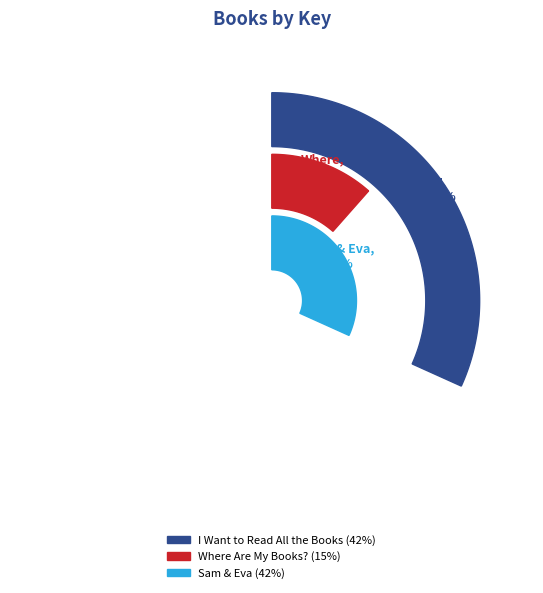

True or false: Sam & Eva accounts for 36% of the total.

False